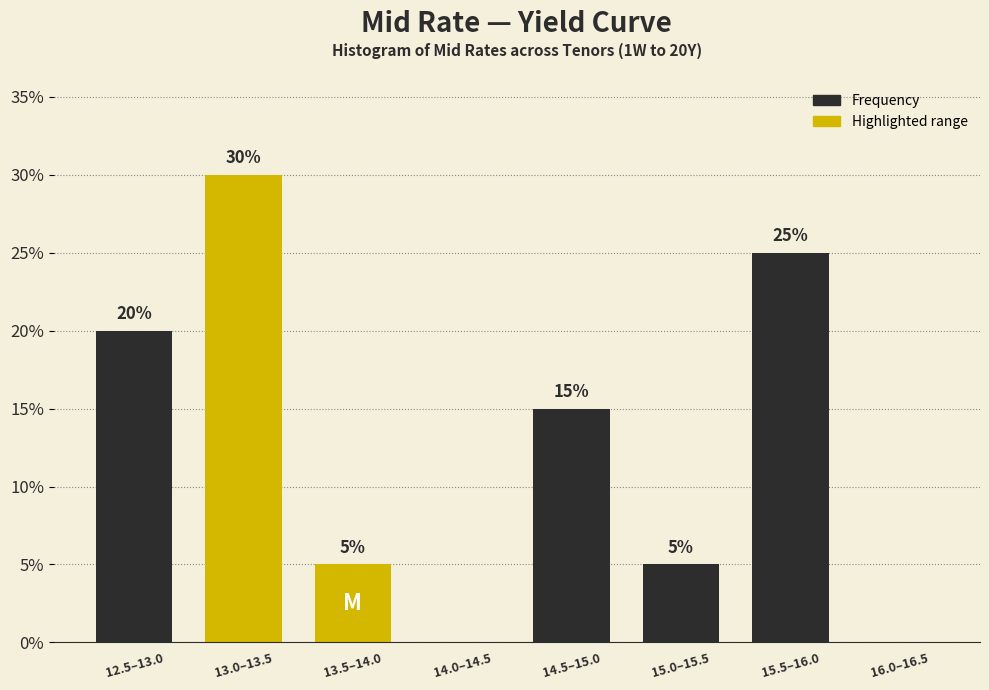

Reading right to left, extract all data points from this chart.

16.0–16.5=0	15.5–16.0=25	15.0–15.5=5	14.5–15.0=15	14.0–14.5=0	13.5–14.0=5	13.0–13.5=30	12.5–13.0=20